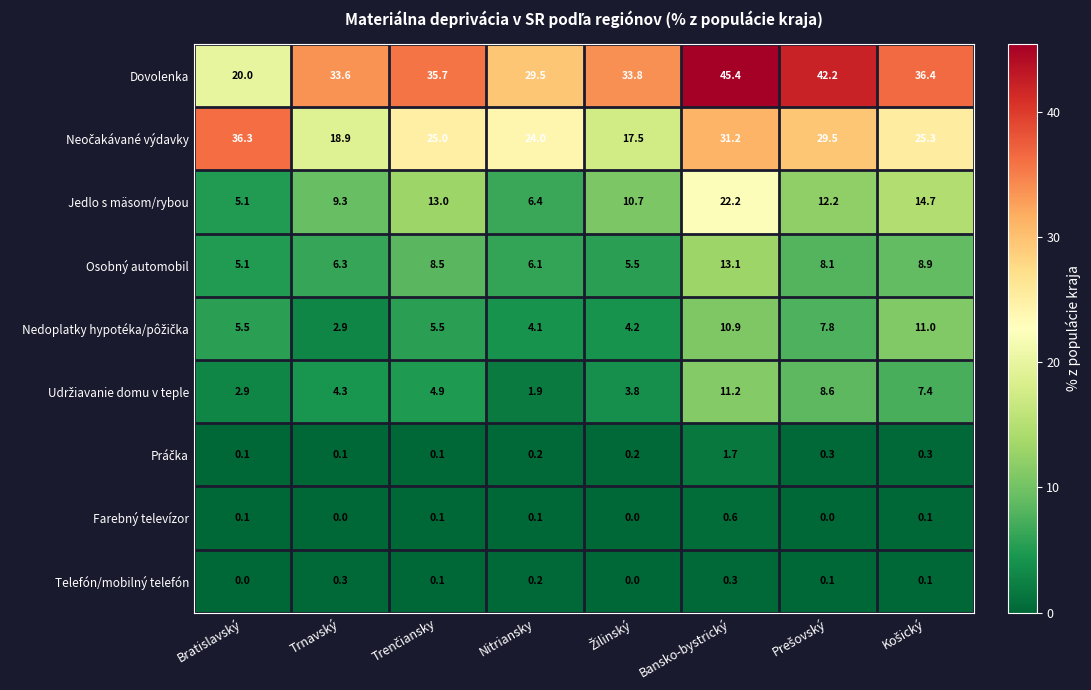

What is the sum of all Osobný automobil values?

61.6